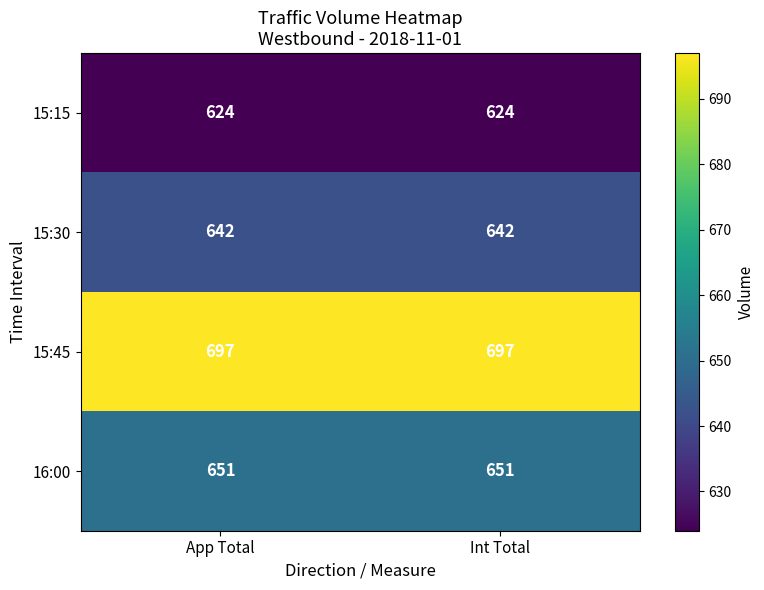

Reading left to right, transcribe all the data shown in this chart.

15:15: 624	624
15:30: 642	642
15:45: 697	697
16:00: 651	651